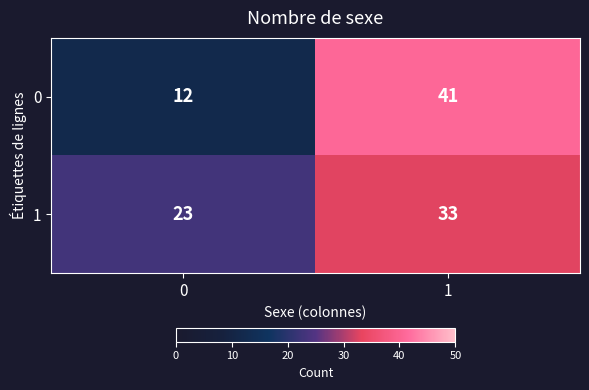

What is the greatest value displayed?

41